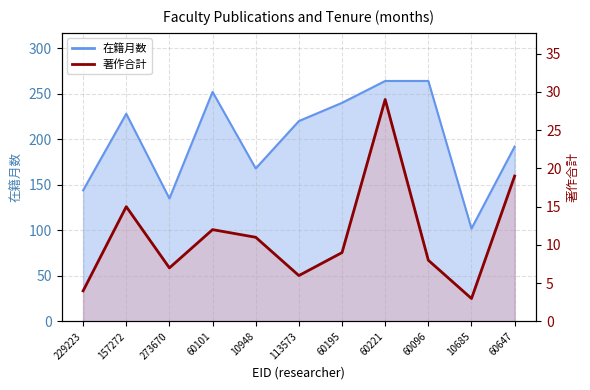

Between 60101 and 60195, which series saw the biggest shift?

在籍月数